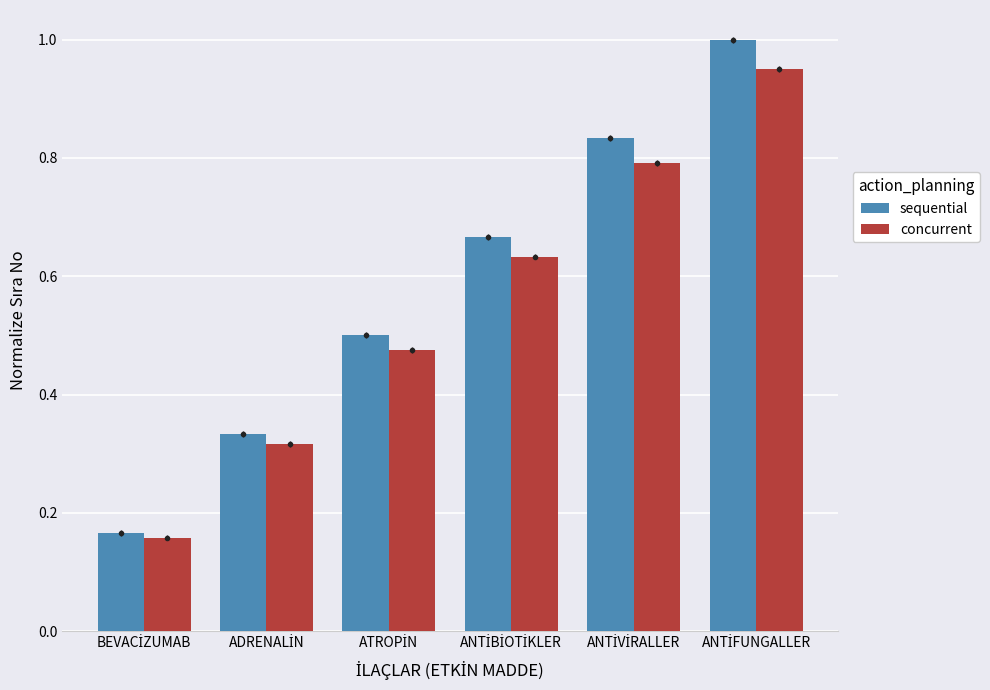

The concurrent series shows 0.6 at ANTİBİOTİKLER. True or false?

True